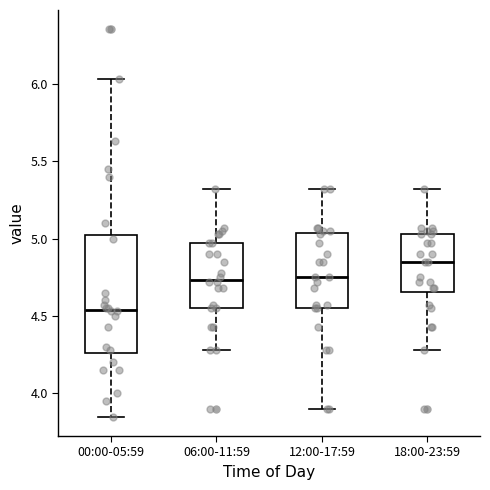

Which box is the tallest, from its lower edge to its upper edge?

00:00-05:59